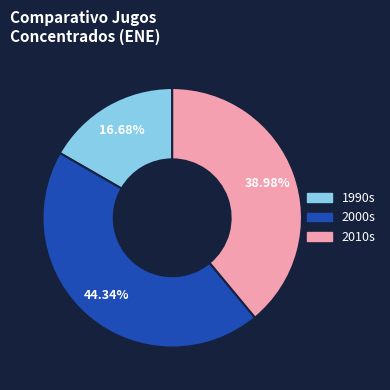

Does any single category account for the majority?

No